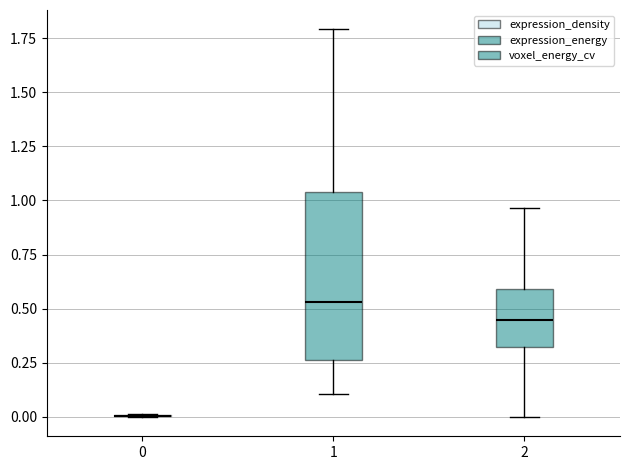

Reading left to right, read every box against the y-axis: the position of its median line, the range the box covers, and the ends of its whiskers. The values are not printed on the chart, so give them approximately, as read against the axis.

0: box collapsed to a line at 0.00, whiskers 0.00 to 0.00
1: median 0.55, box 0.25 to 1.05, whiskers 0.10 to 1.80
2: median 0.45, box 0.30 to 0.60, whiskers 0.00 to 0.95